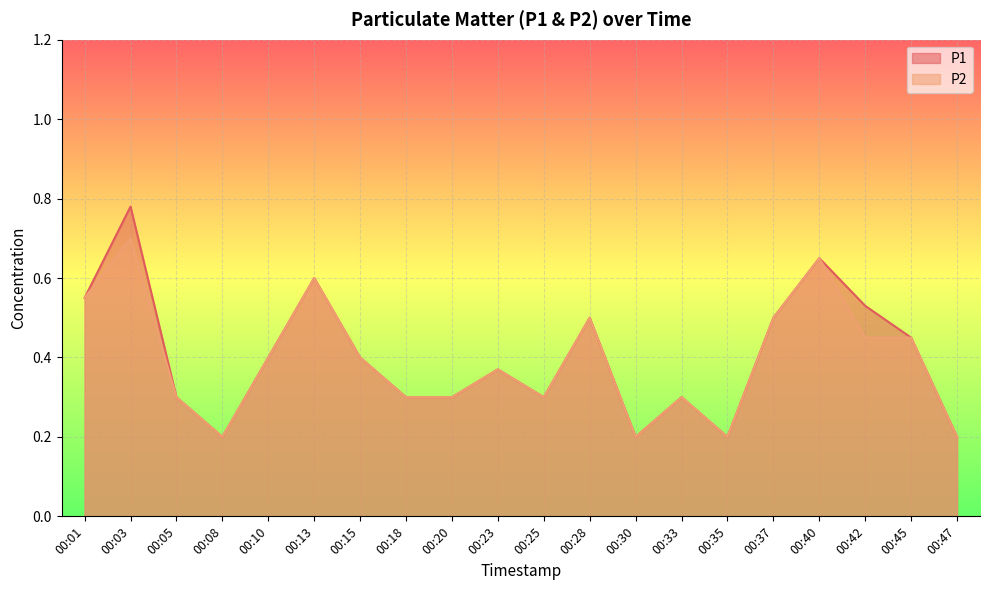

The P2 series shows 0.5 at 00:20. True or false?

False